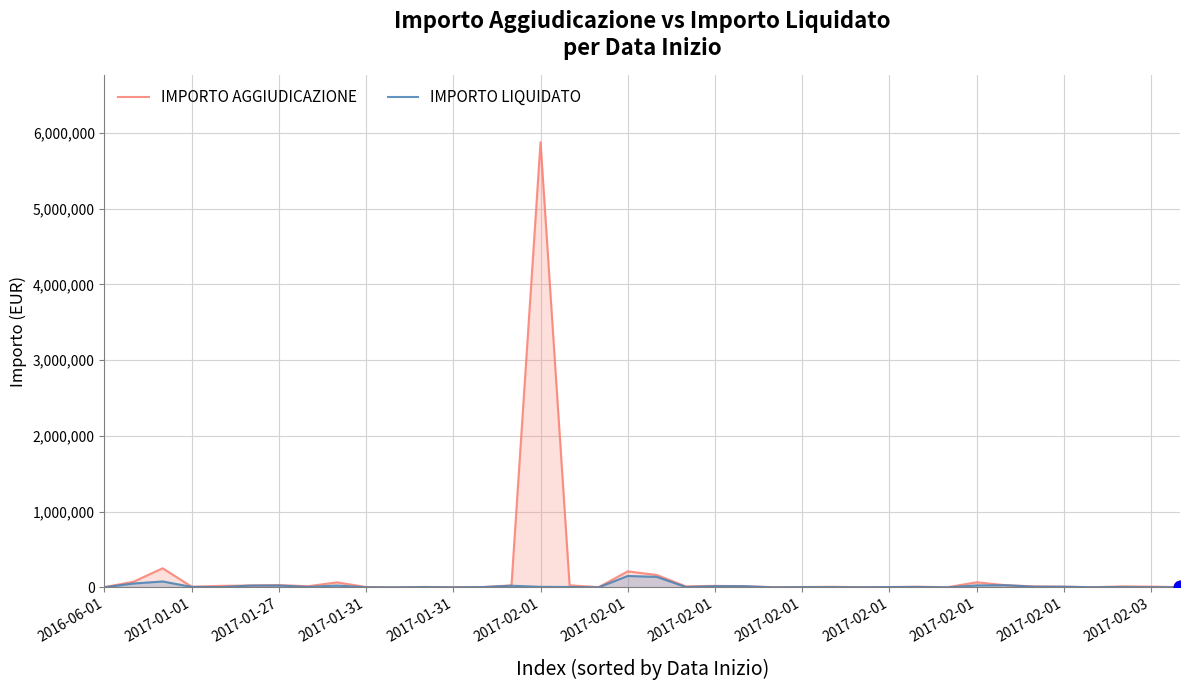

At how many categories does at least one series exceed 2958843?

1